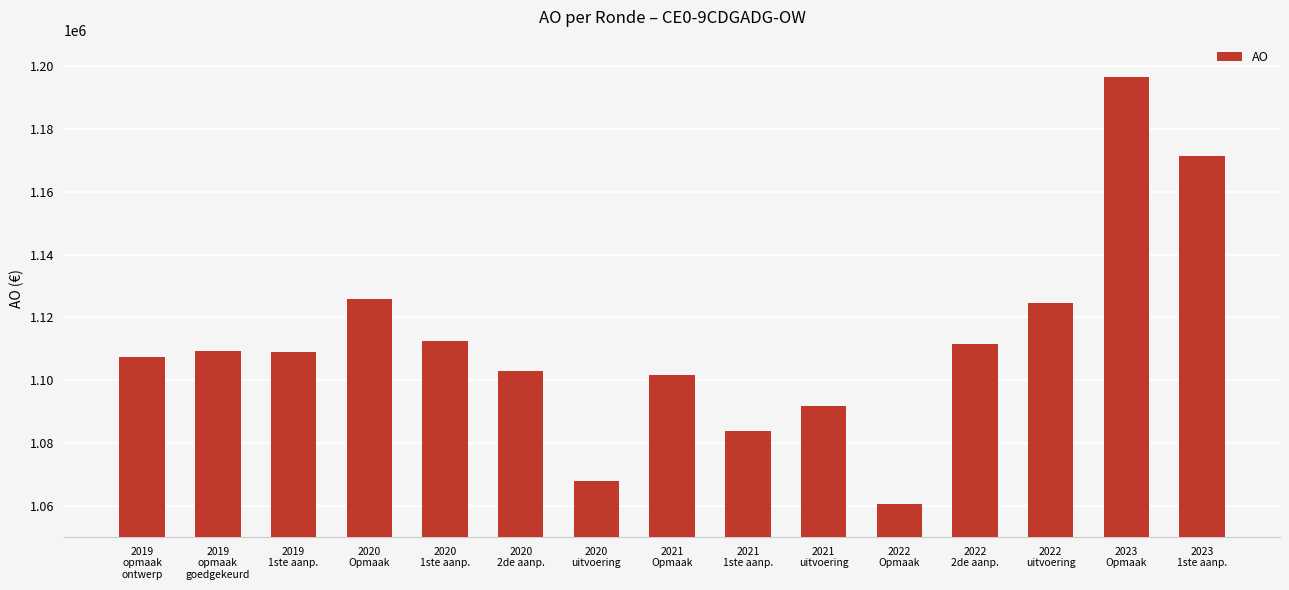

What is the value of the 5th bar from the left?

1112596